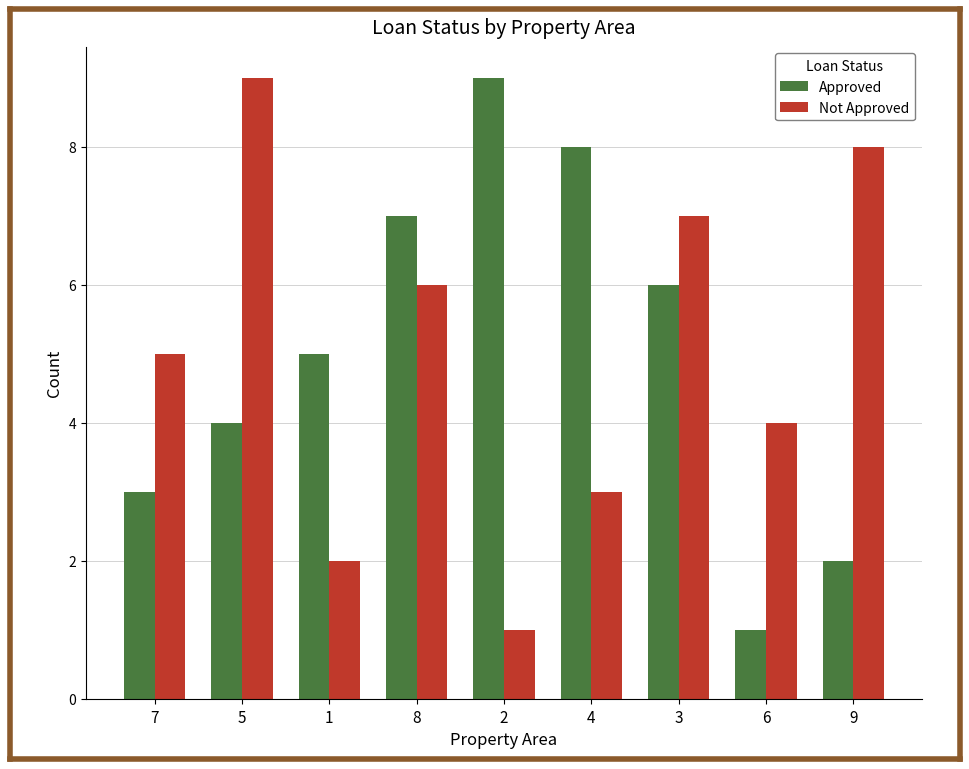

What position from the right is 4?

4